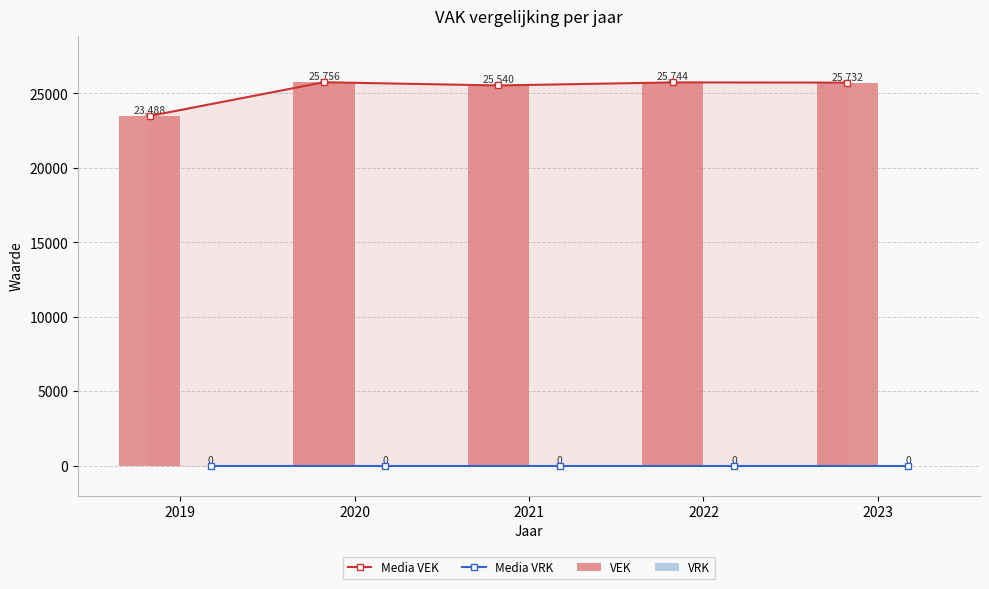

Is the value of VRK at 2023 greater than the value of VEK at 2022?

No